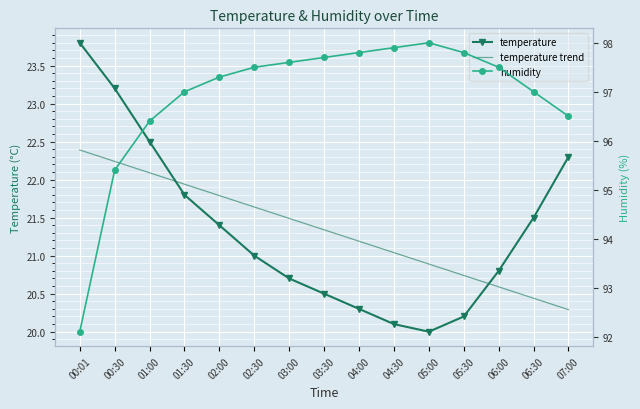

What is the difference between the second highest and second lowest values in the temperature trend series?

1.8